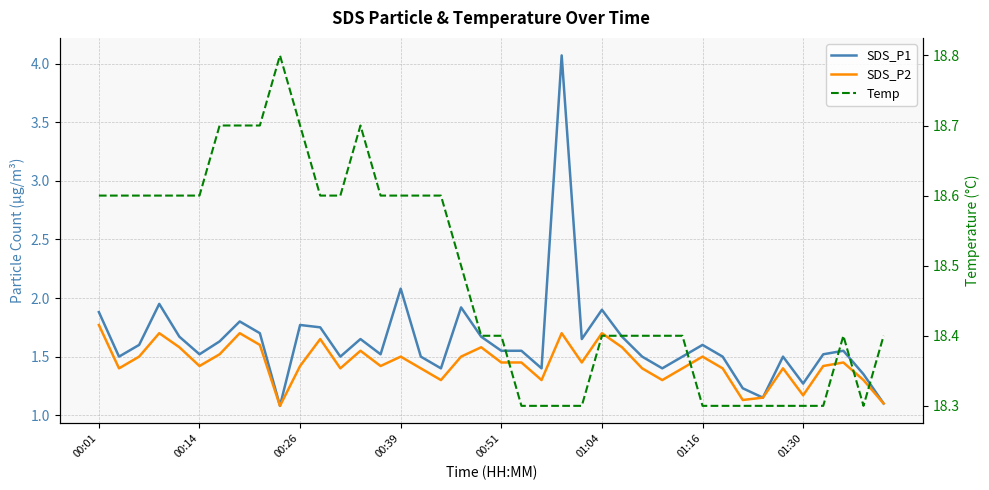

True or false: Temp has a value of 12.0 at 01:30.

False